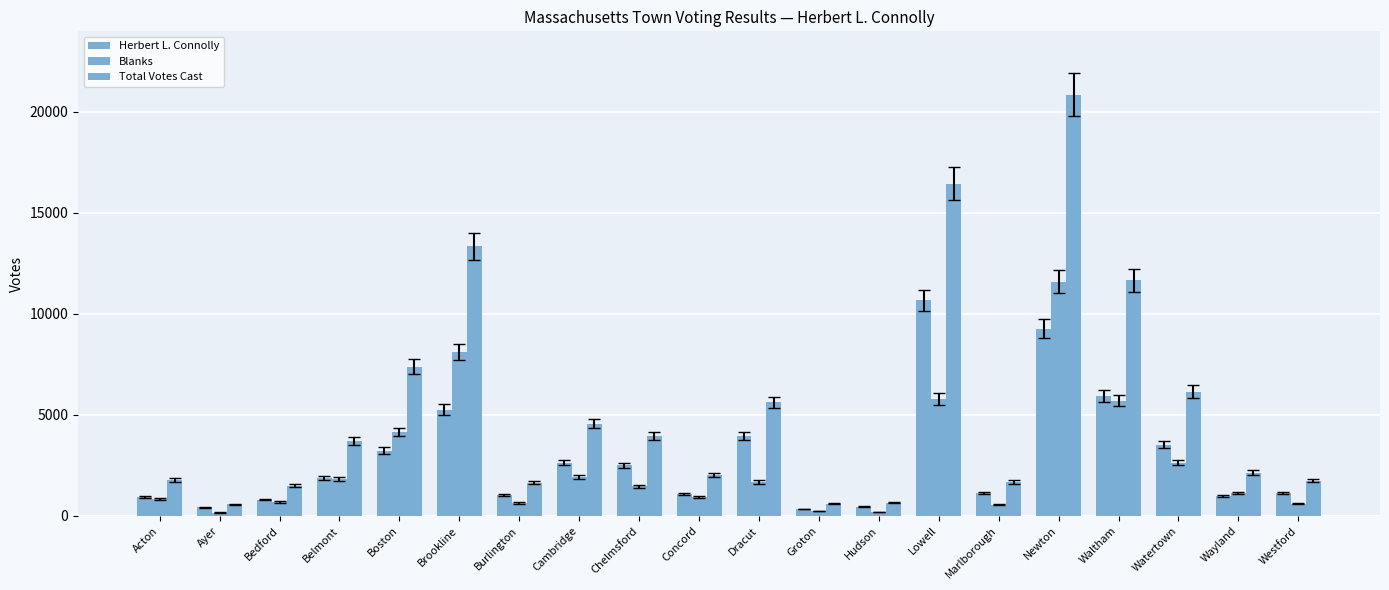

List the series in order of their peak value, lowest first.

Herbert L. Connolly, Blanks, Total Votes Cast